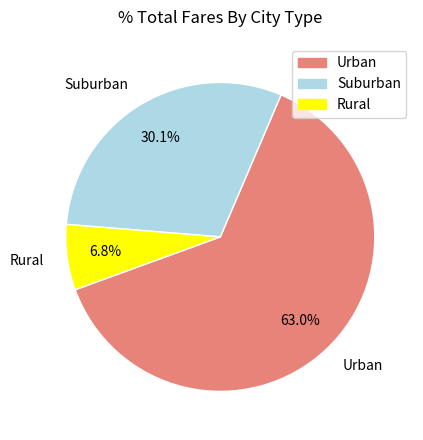

How many slices are in this pie chart?

3